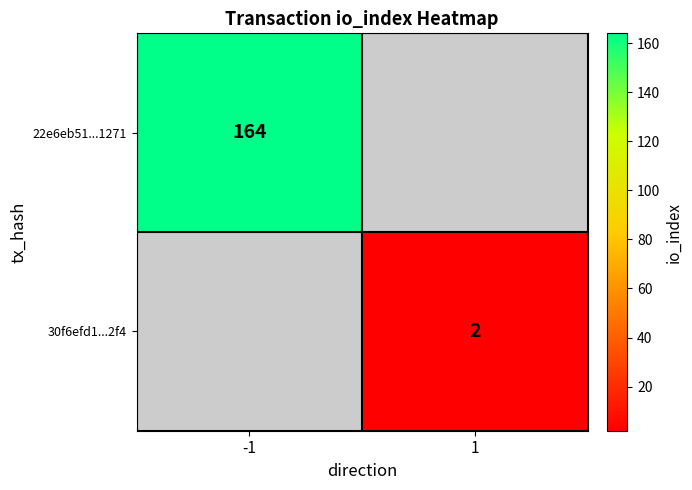

The 30f6efd1...2f4 series shows 3 at 1. True or false?

False